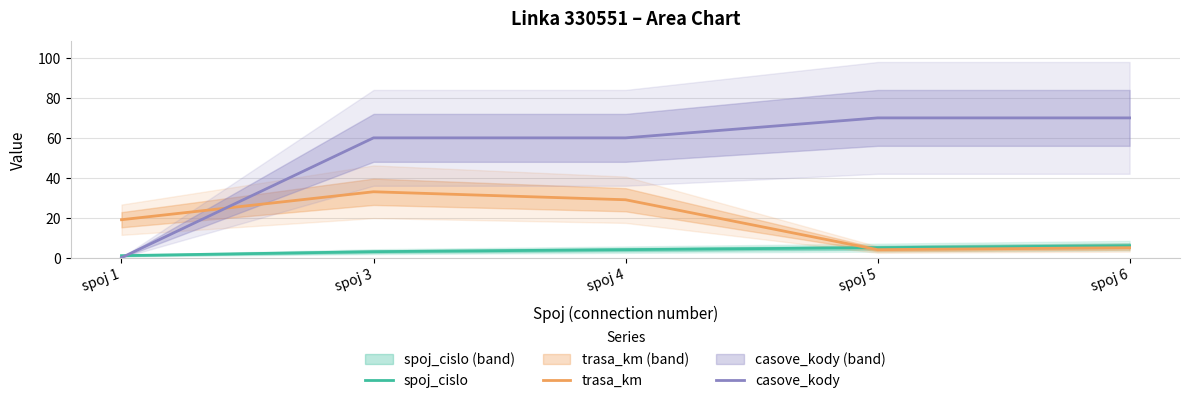

What is the total value across all series at spoj 5?

79